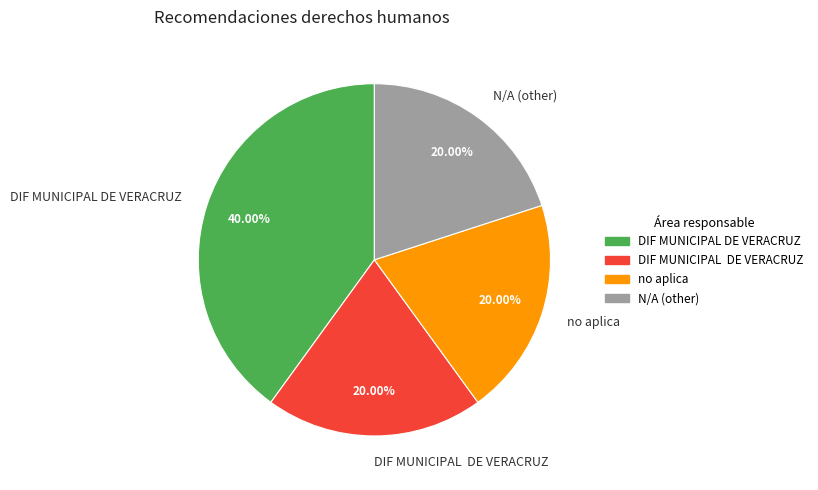

Is there any slice that represents more than half of the pie?

No